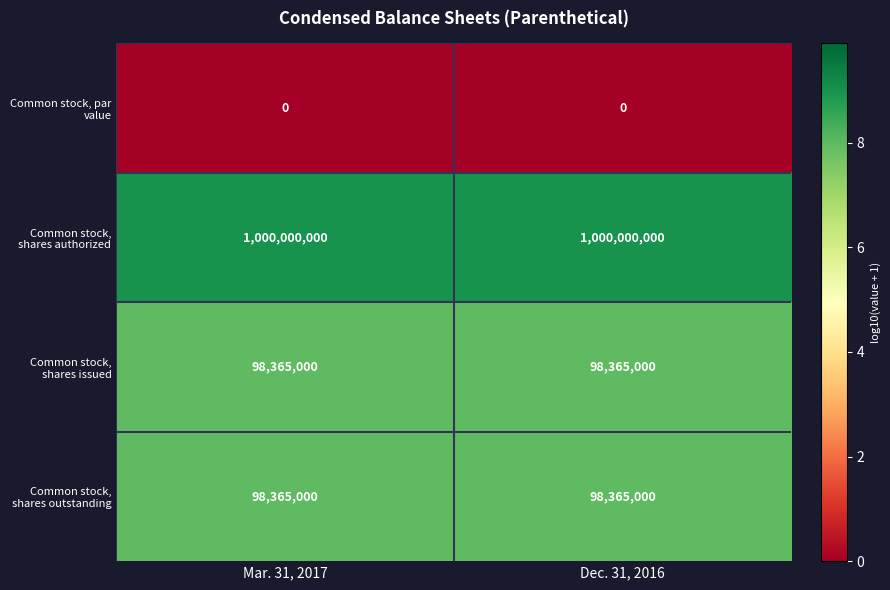

What is the lowest value of the Common stock, shares authorized series?

1000000000